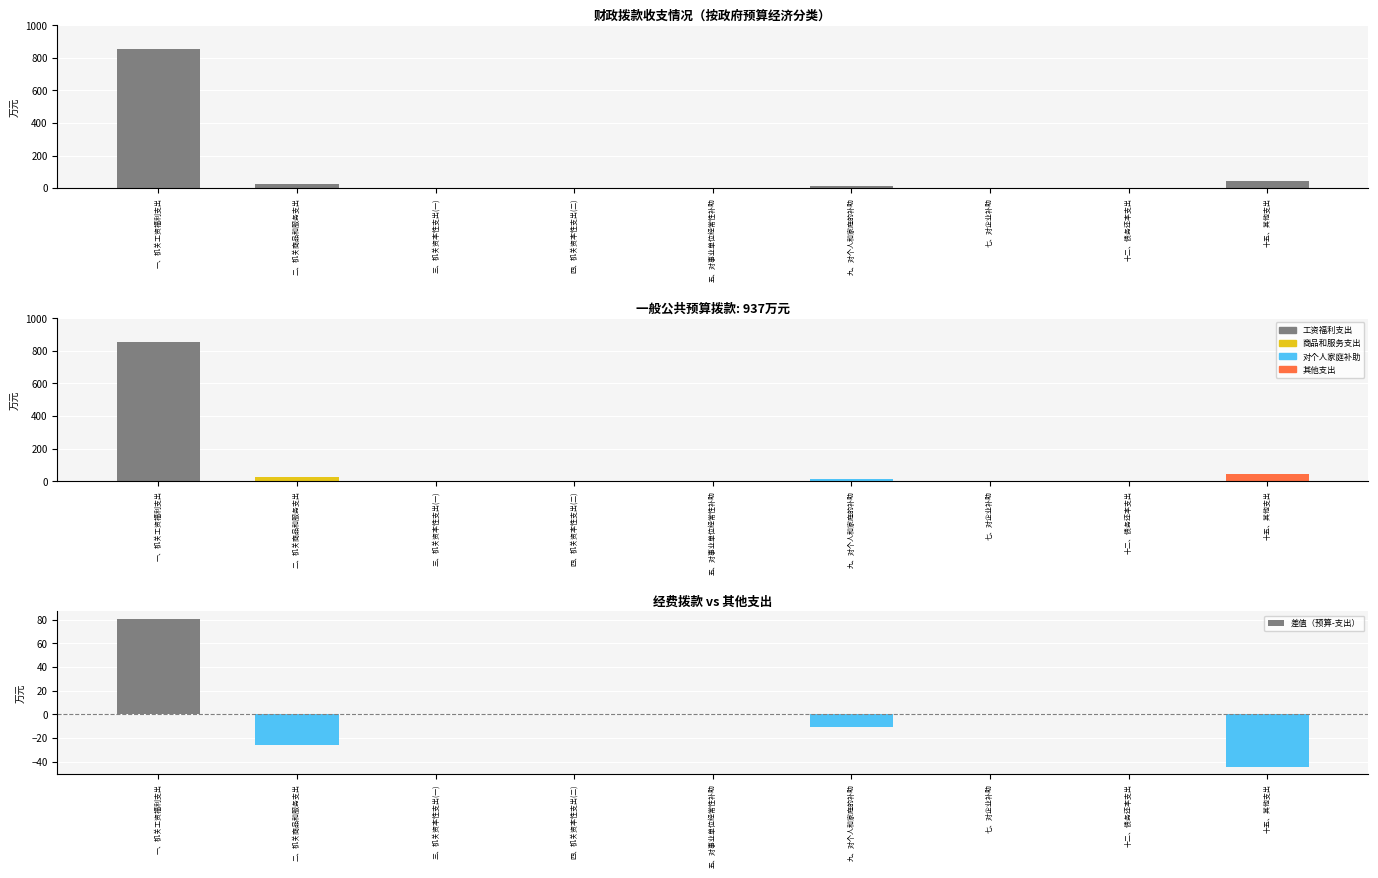

Read the 机关工资福利支出 value at 九、对个人和家庭的补助.

10.7